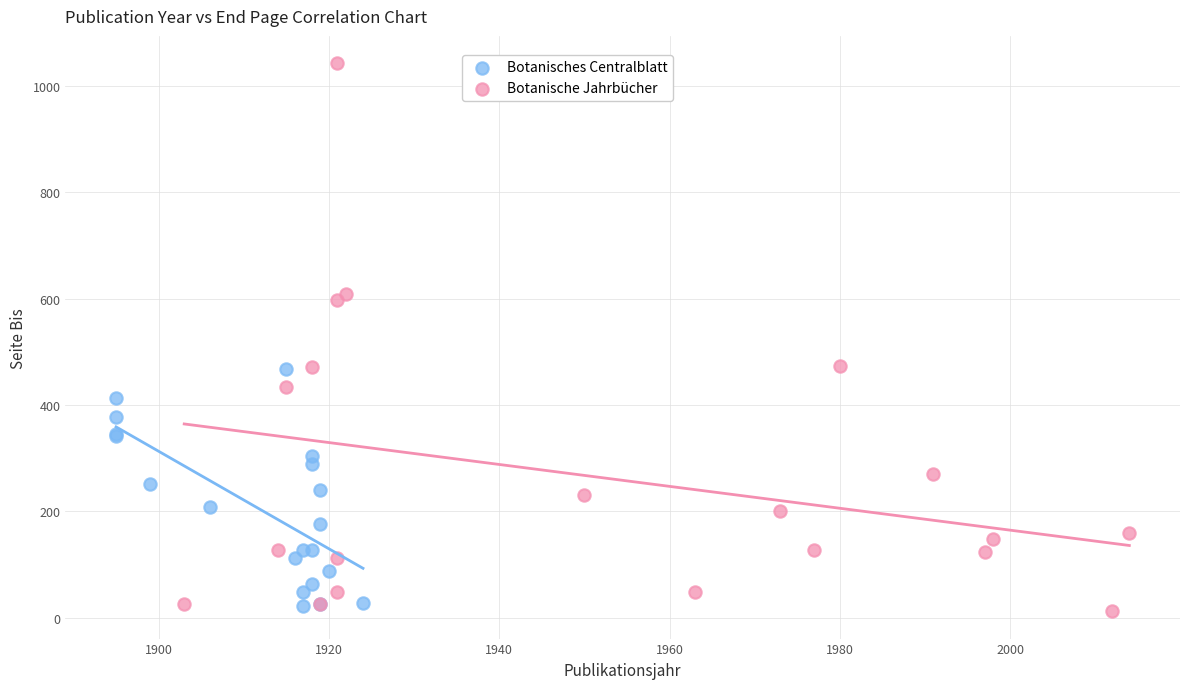

Which series reaches the maximum Y coordinate?

Botanische Jahrbücher